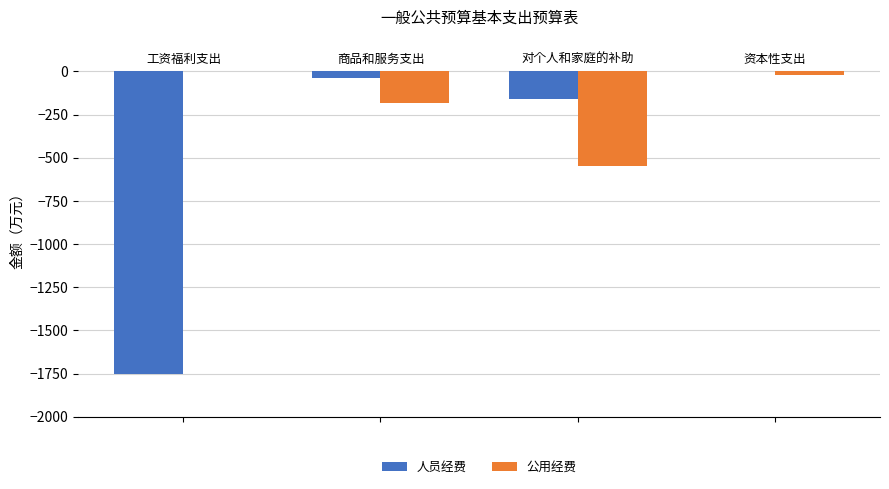

What is the average value of the 公用经费 series?

-188.1